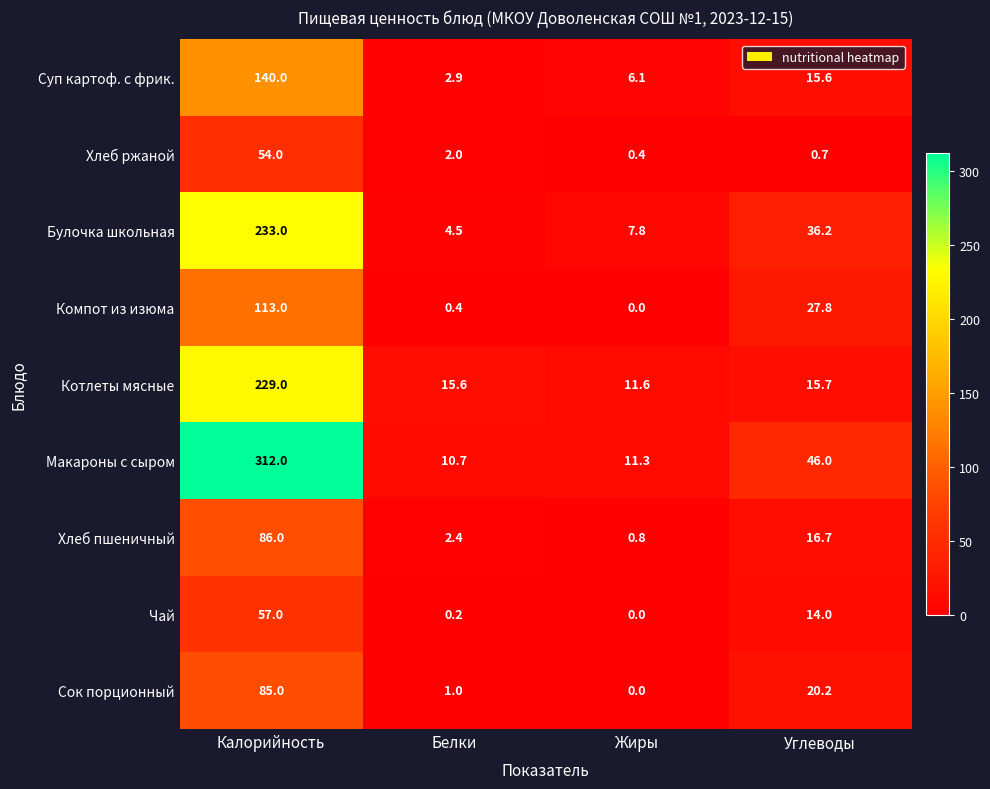

How many series are shown in this chart?

9